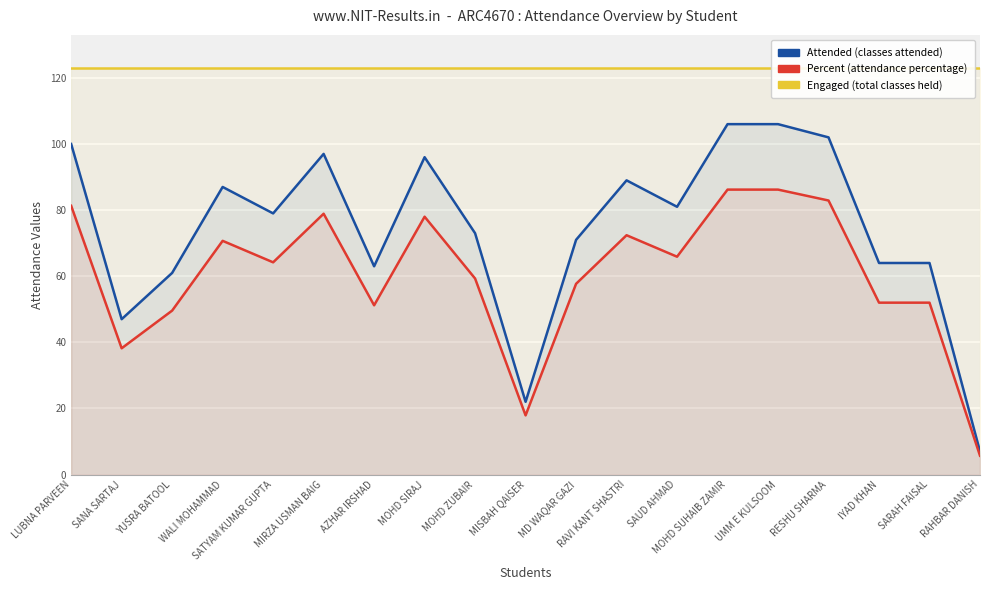

True or false: Engaged and Percent intersect in this chart.

False